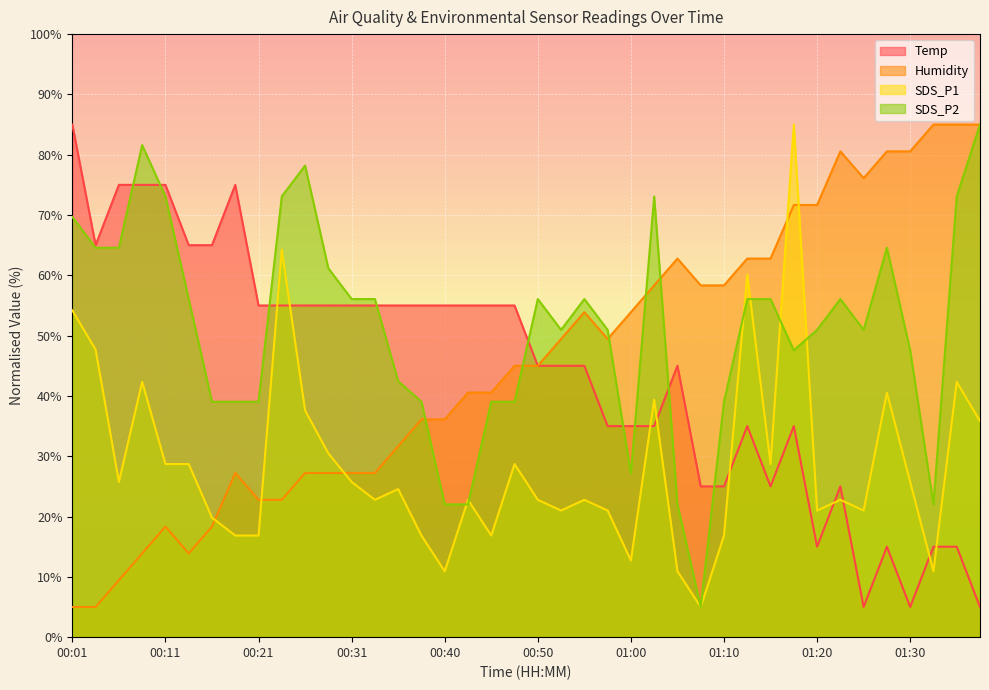

What is the label of the 4th point from the left?

00:09